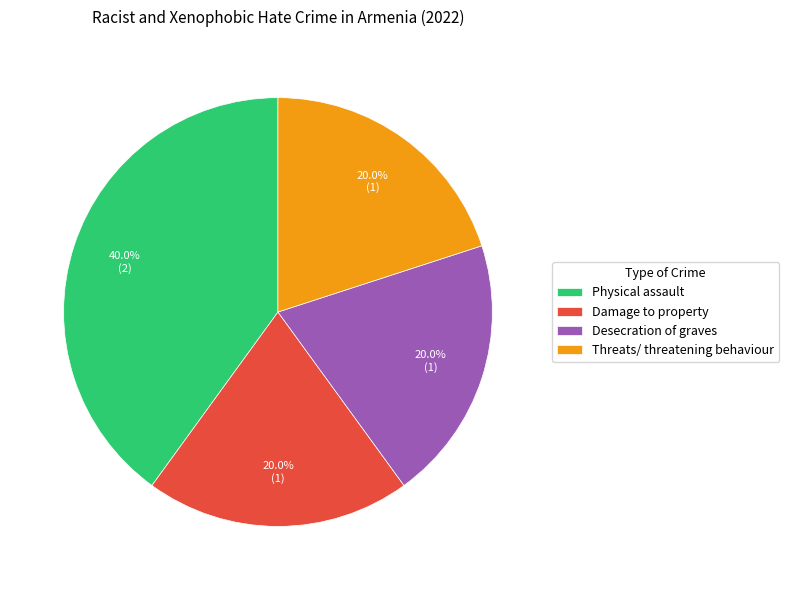

True or false: Damage to property accounts for 34% of the total.

False